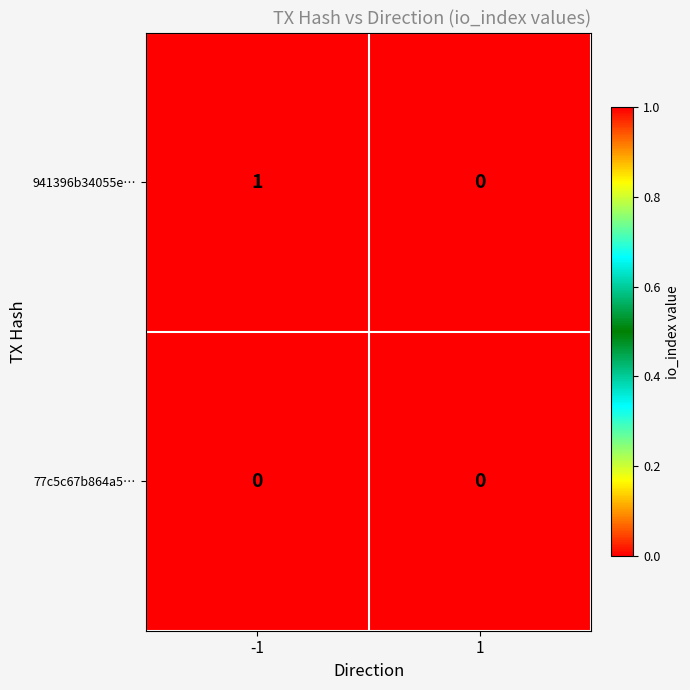

How many distinct data groups are displayed?

2